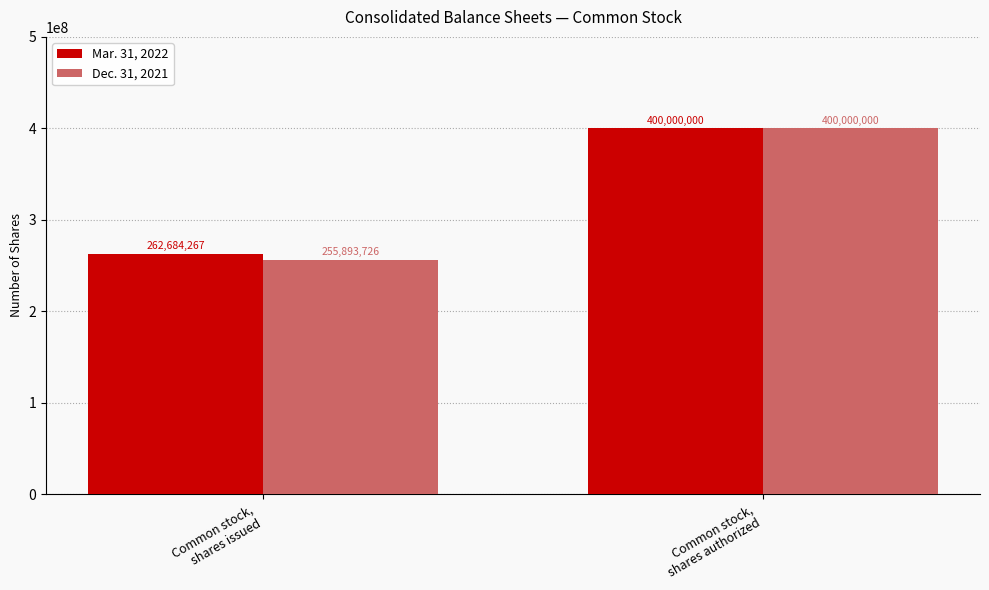

What is the difference between the maximum and minimum values in the Dec. 31, 2021 series?

144106274